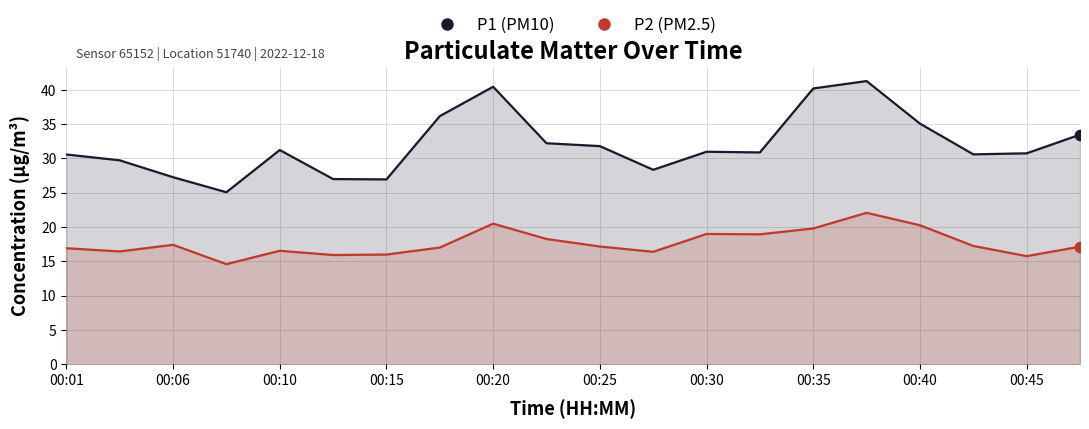

What is the total value across all series at 00:42?

47.9